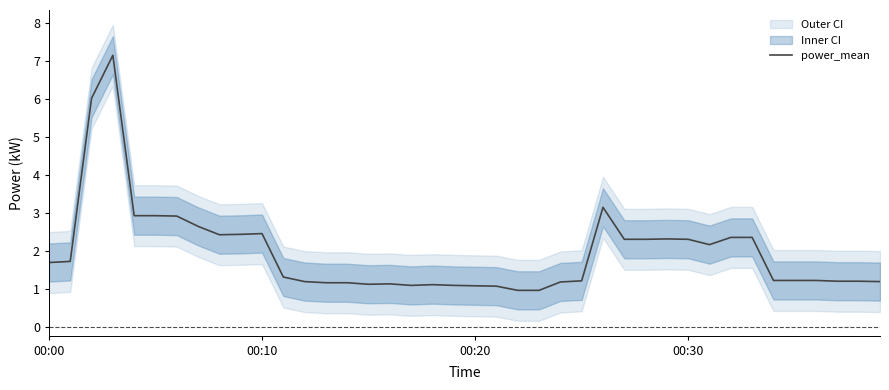

The value of power_mean at 00:20 is 1.9. True or false?

False